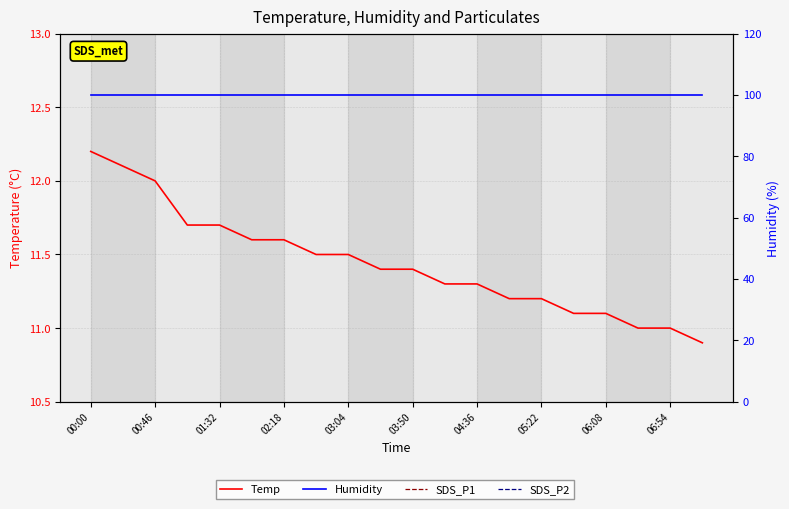

What is the difference between the highest and lowest values at 06:54?

97.7